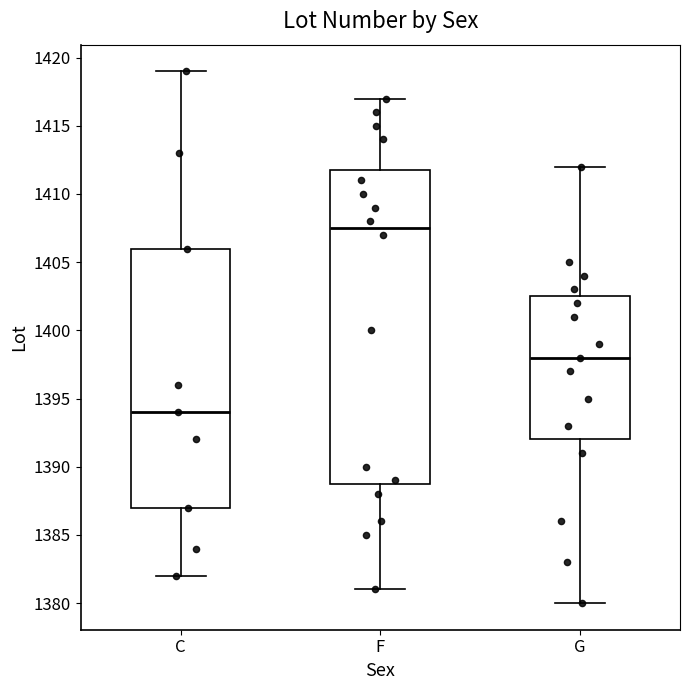

Reading left to right, transcribe this box plot: for each box, give where its median line is, the range the box spans, and where its two whiskers end, as read against the y-axis. The values are not printed on the chart, so give them approximately, as read against the axis.

C: median 1394.0, box 1387.0 to 1406.0, whiskers 1382.0 to 1419.0
F: median 1407.5, box 1389.0 to 1412.0, whiskers 1381.0 to 1417.0
G: median 1398.0, box 1392.0 to 1402.5, whiskers 1380.0 to 1412.0